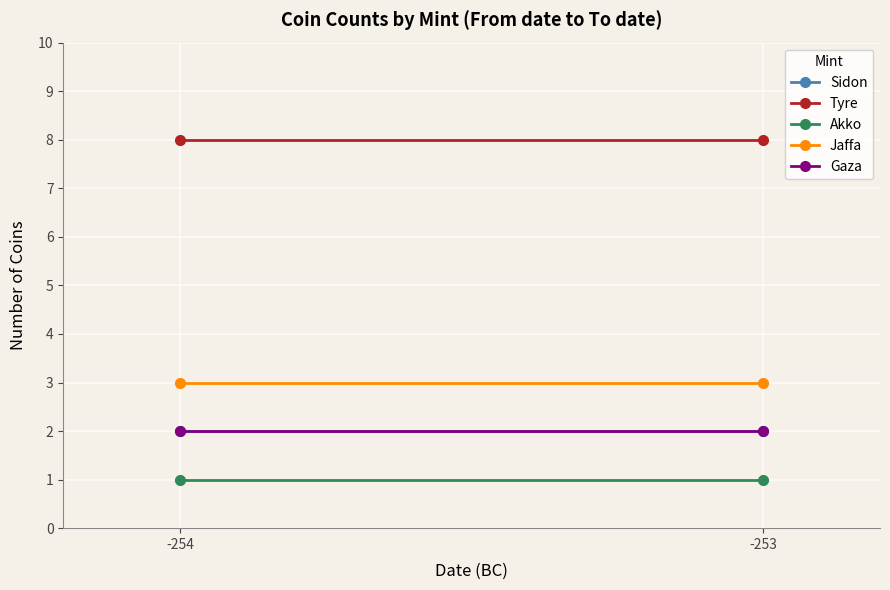

Which series has the largest total across all categories?

Tyre